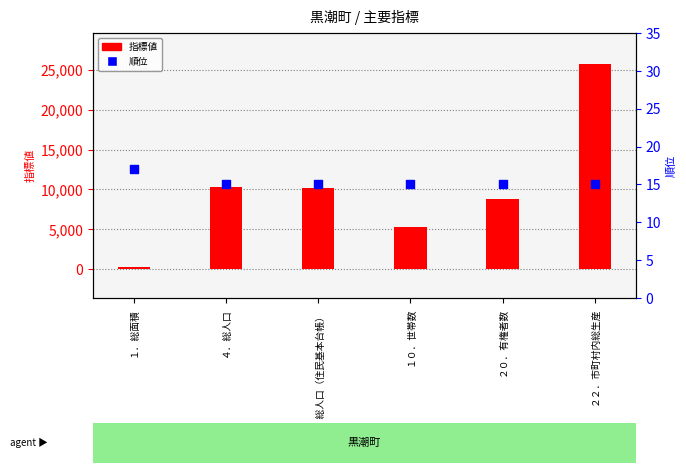

Which series reaches the minimum Y coordinate?

順位